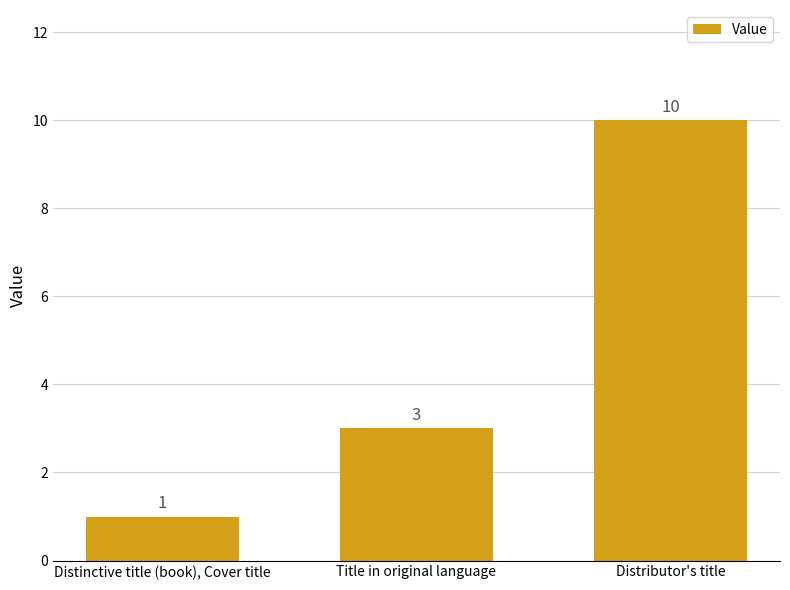

Rank the categories by value from lowest to highest.

Distinctive title (book), Cover title, Title in original language, Distributor's title